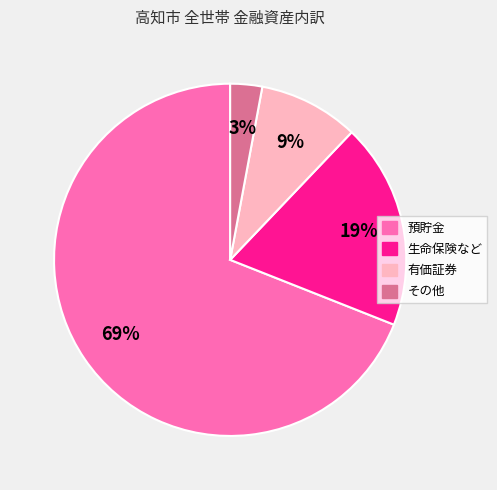

Which category has the biggest portion of the pie?

預貯金